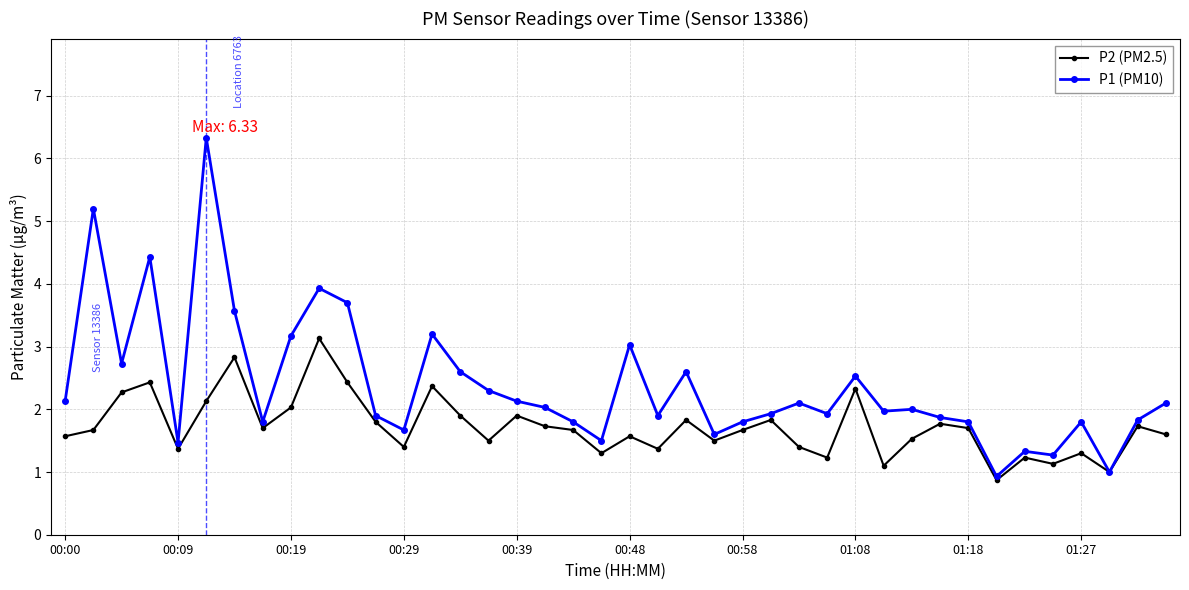

How many lines are shown in the chart?

2